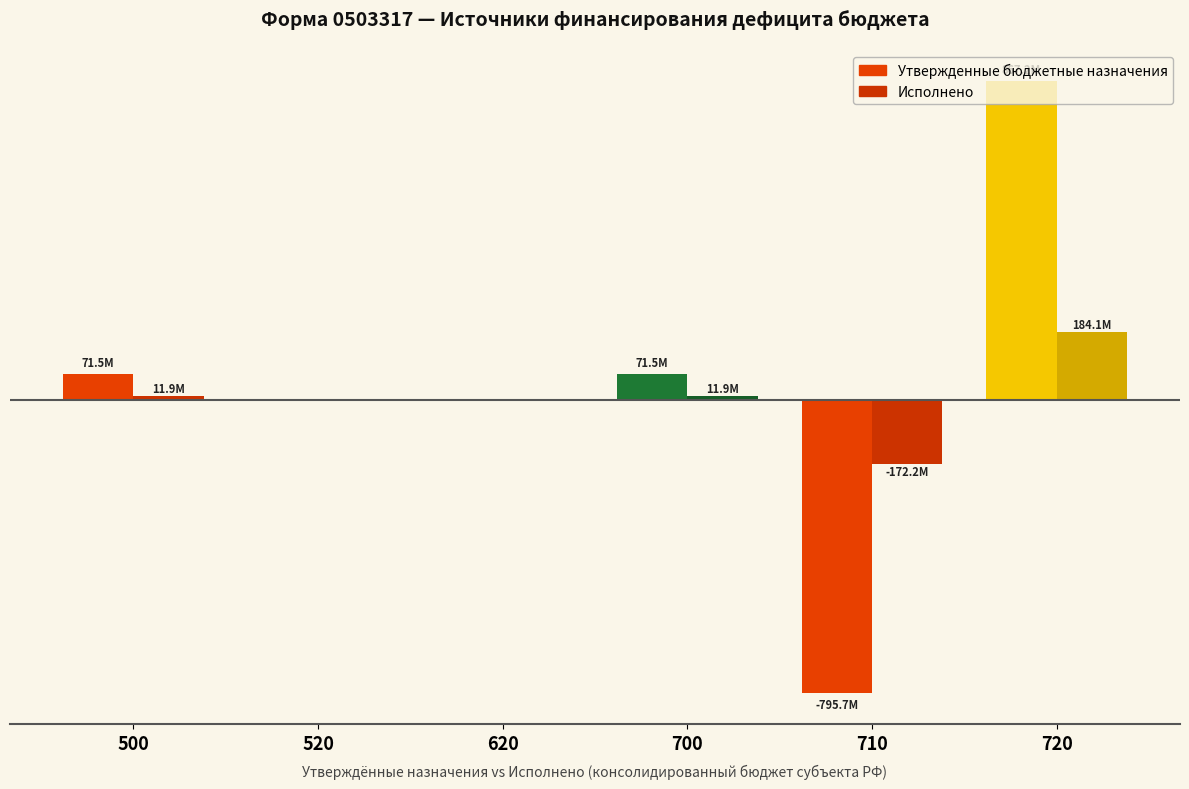

What is the difference between the highest and lowest values at 720?

683093840.0